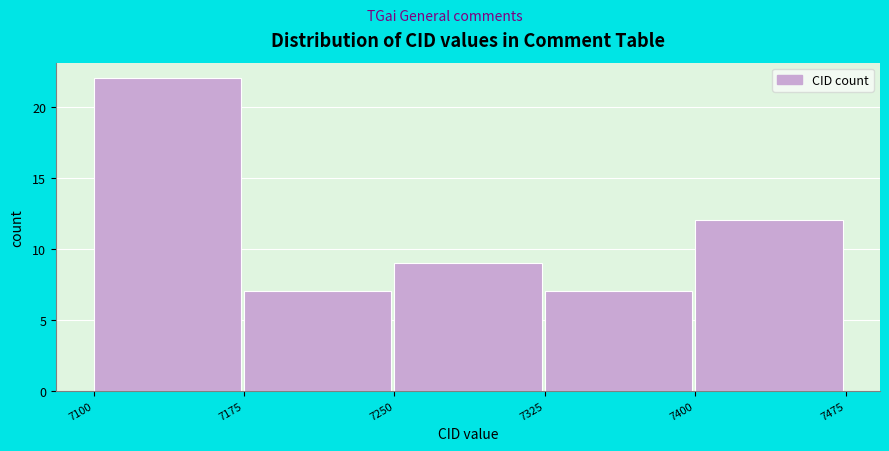

Reading left to right, list every bar in this chart as the range it spans on the x-axis followed by its height. The values are not printed on the chart, so give them approximately, as read against the axis.

7100 to 7175: 22
7175 to 7250: 7
7250 to 7325: 9
7325 to 7400: 7
7400 to 7475: 12